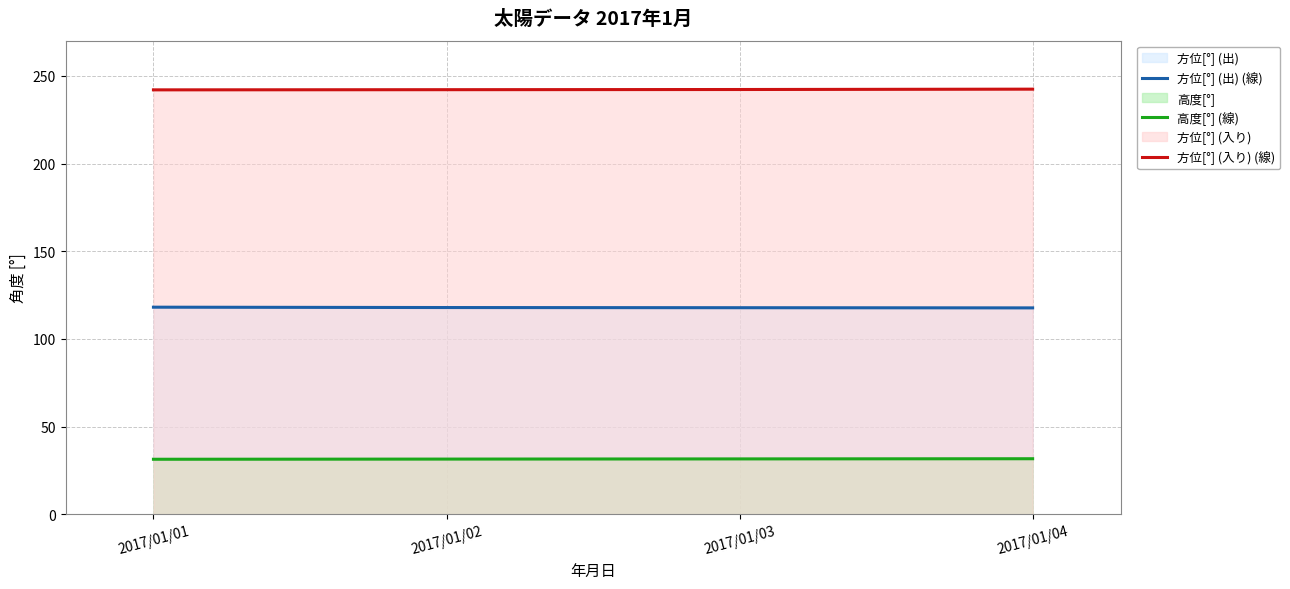

True or false: 方位[°] (入り) (線) has more than 2 points higher than both neighbors.

False